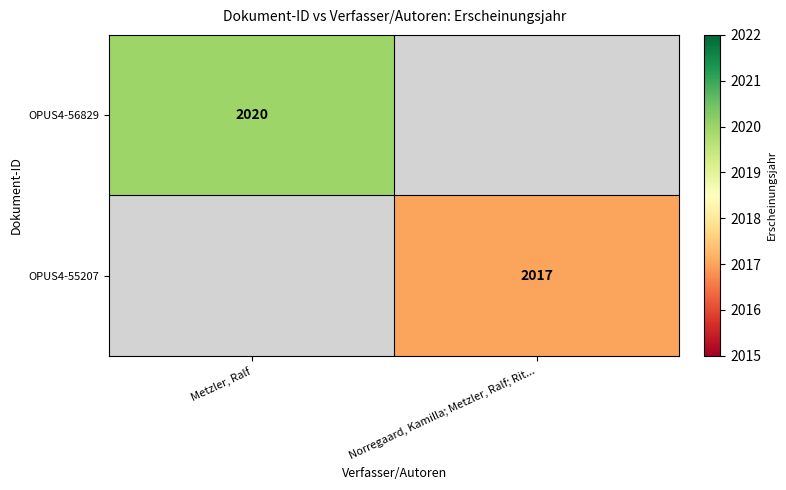

True or false: OPUS4-56829 has a value of 3510 at Metzler, Ralf.

False